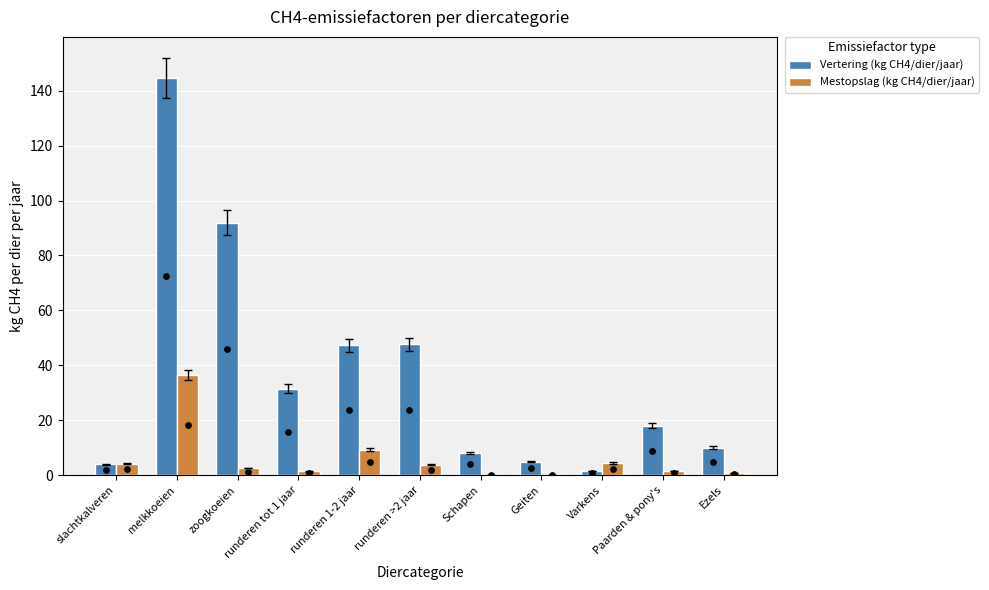

Which series has the largest total across all categories?

Vertering (kg CH4/dier/jaar)